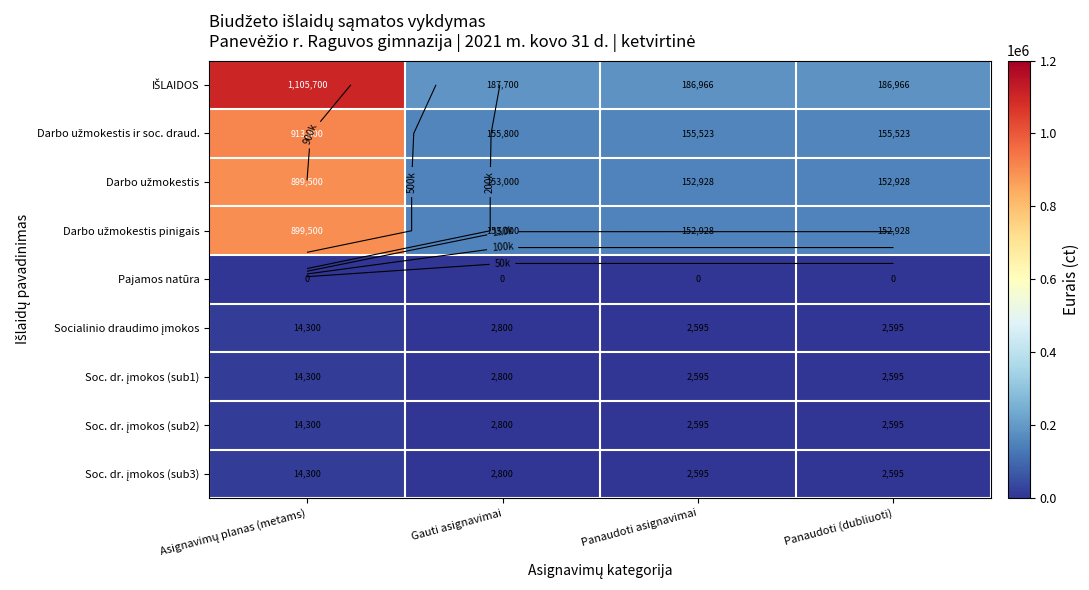

Which has a higher value, Panaudoti asignavimai or Gauti asignavimai?

Gauti asignavimai